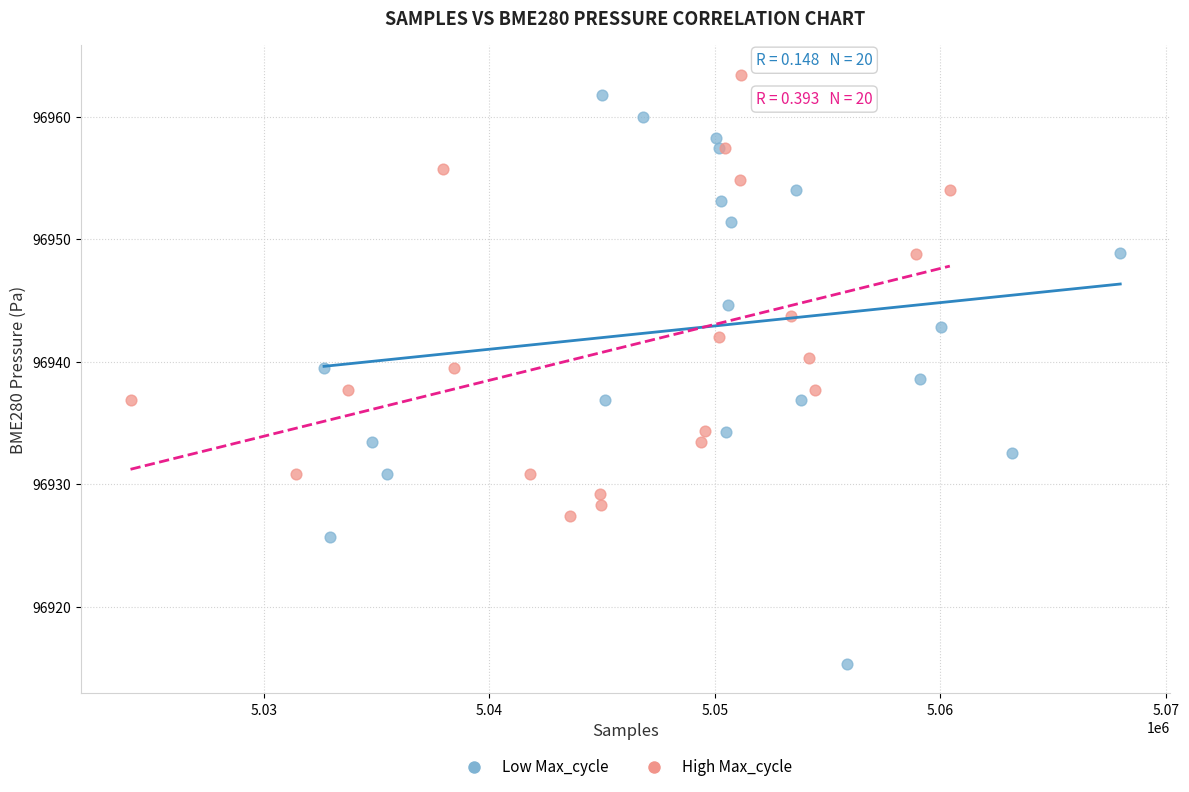

Which series contains the lowest Y value?

Low Max_cycle